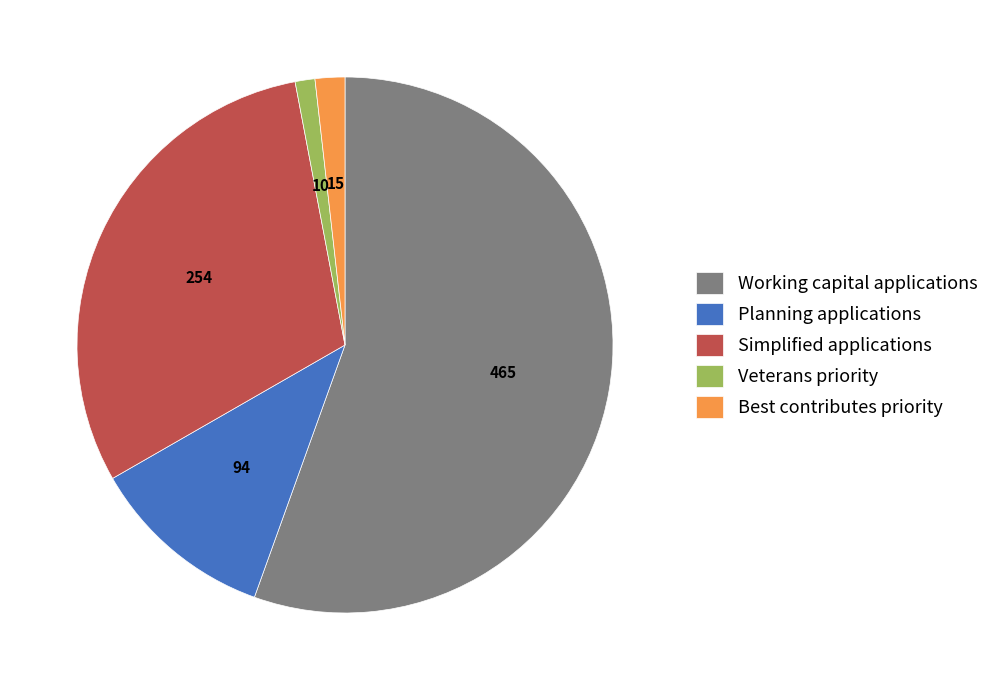

Between Working capital applications and Simplified applications, which is larger?

Working capital applications